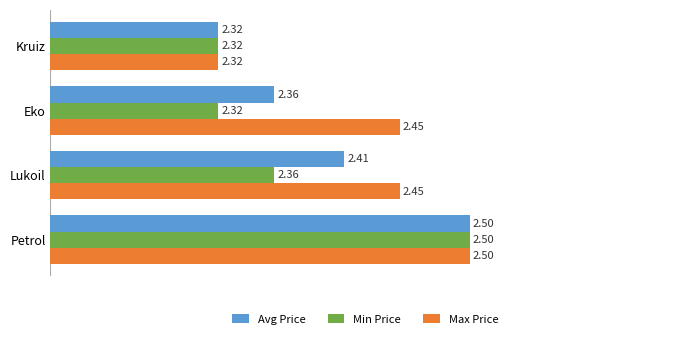

Which series has the largest total across all categories?

Max Price